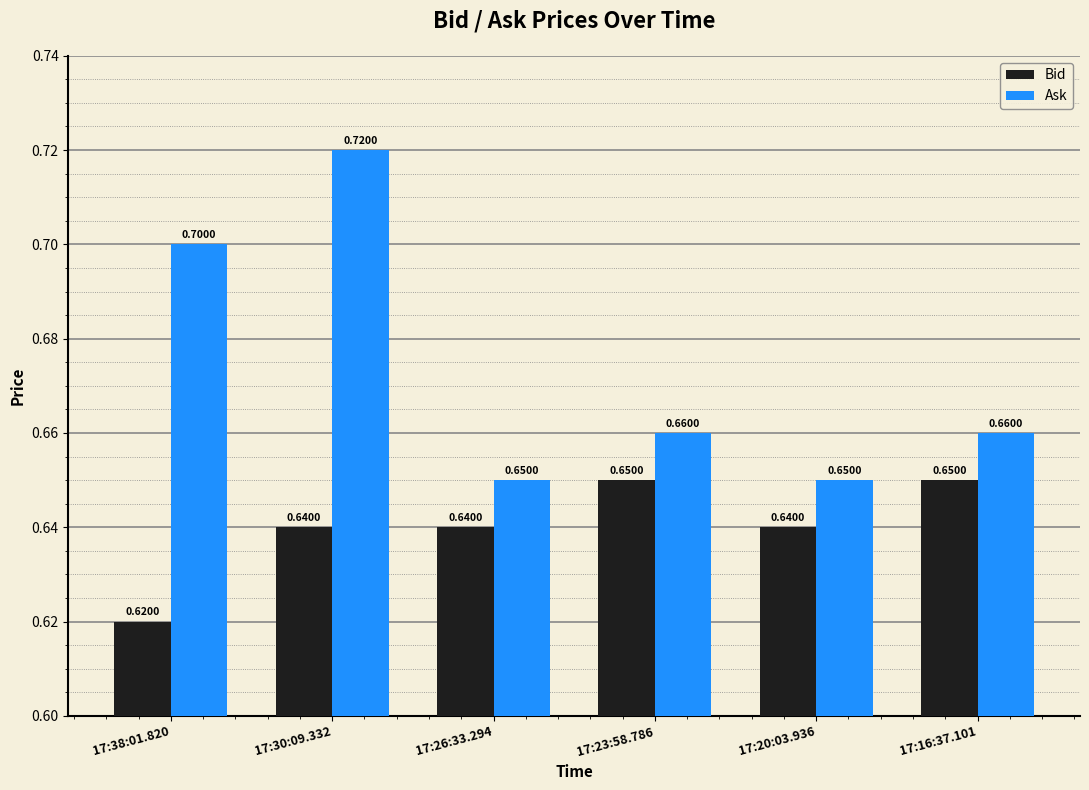

At 17:30:09.332, list the series in order from largest to smallest.

Ask, Bid